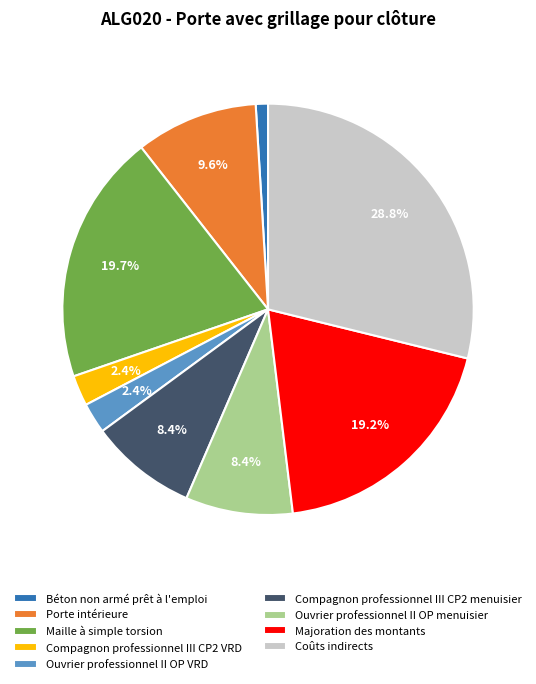

To the nearest percent, what is the difference between the largest and smallest slice percentages?

28%